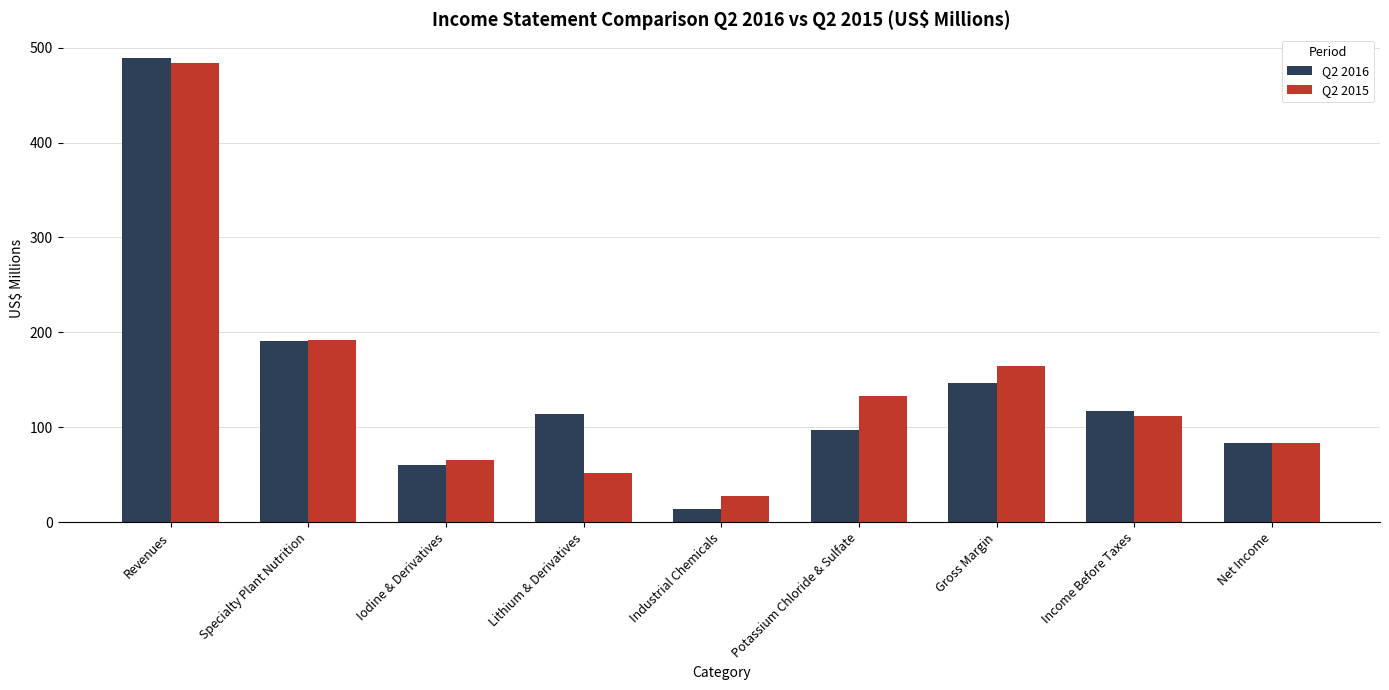

Count the number of data series in this chart.

2